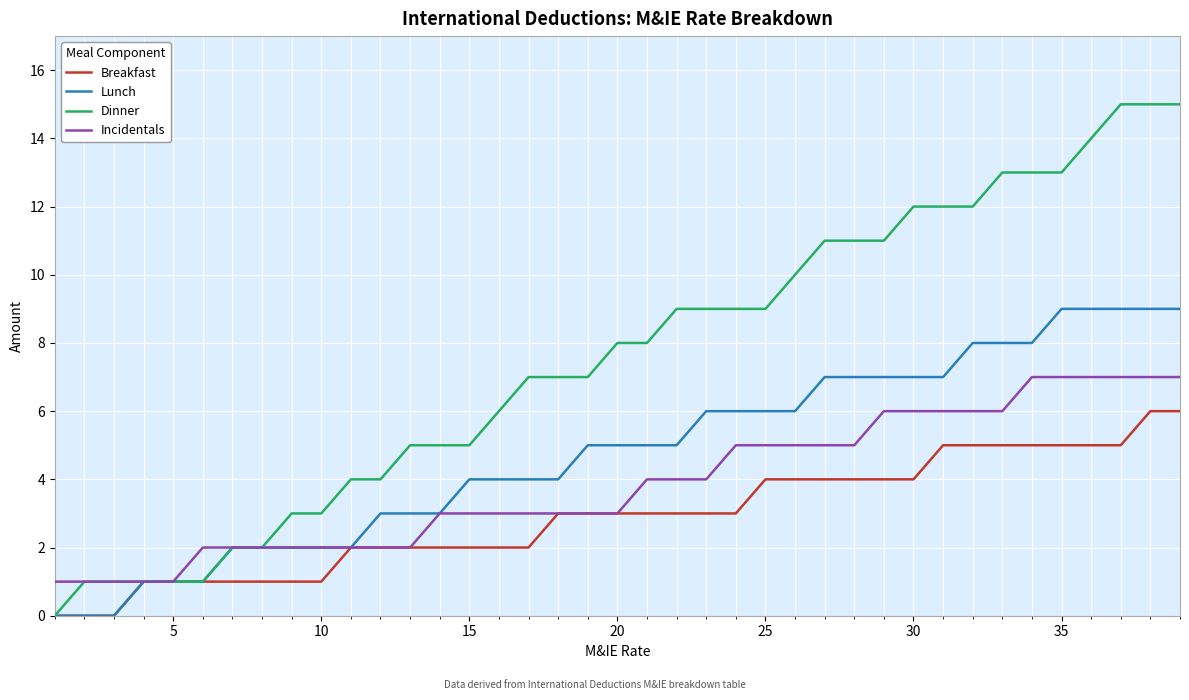

List the series in order of their peak value, highest first.

Dinner, Lunch, Incidentals, Breakfast